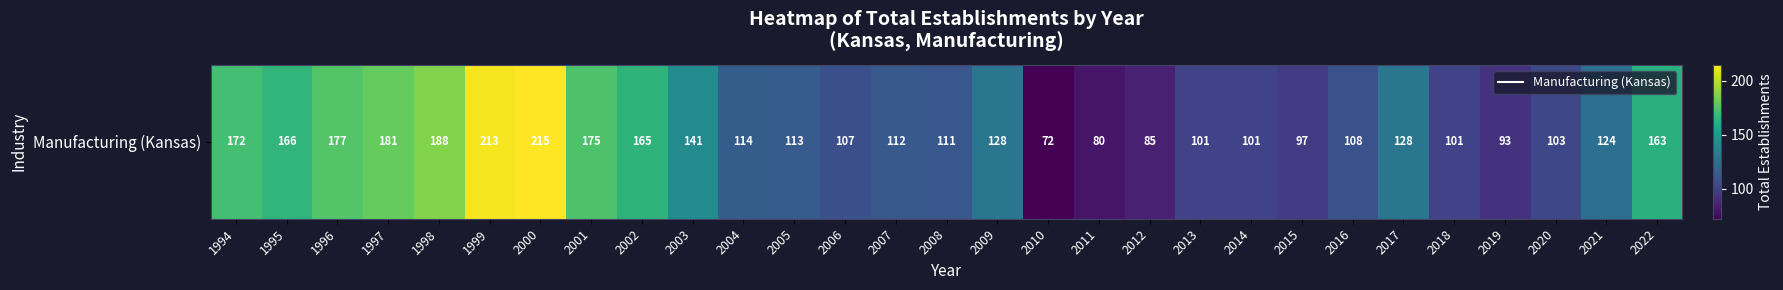

What is the maximum value shown in the chart?

215